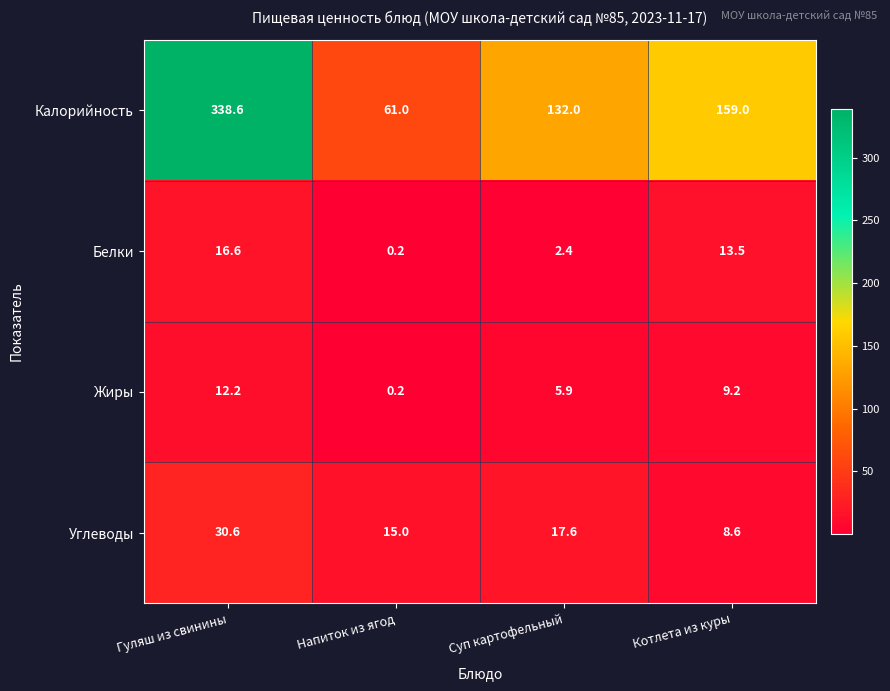

How many distinct data groups are displayed?

4